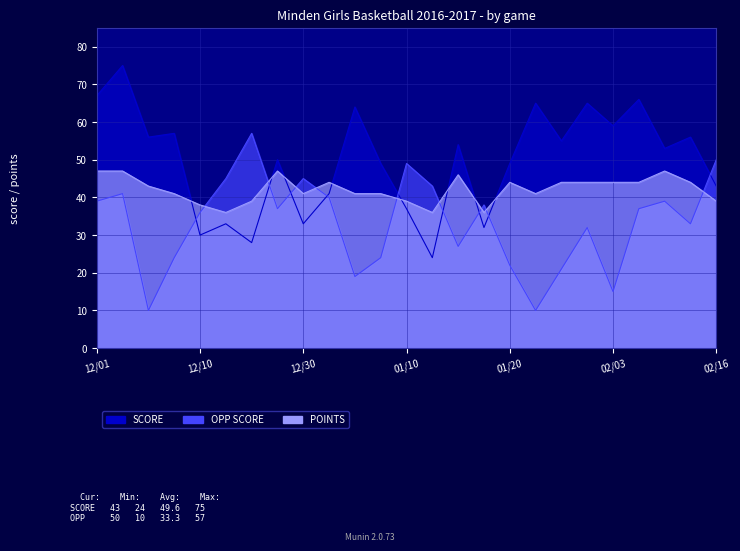

Between 01/06 and 01/12, which series saw the biggest shift?

SCORE